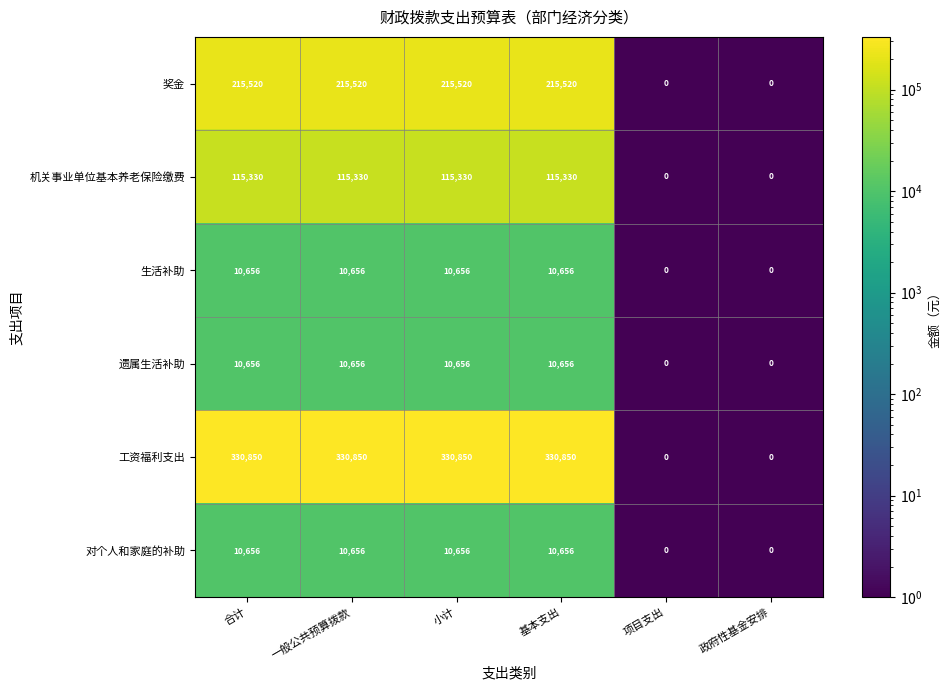

What is the total value across all series at 小计?

693668